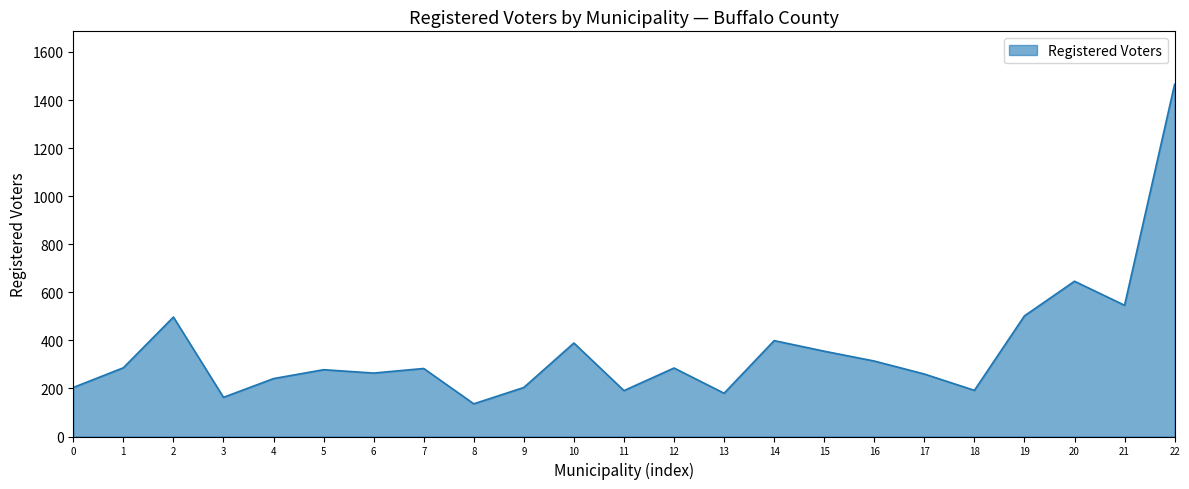

What is the greatest value displayed?

1466